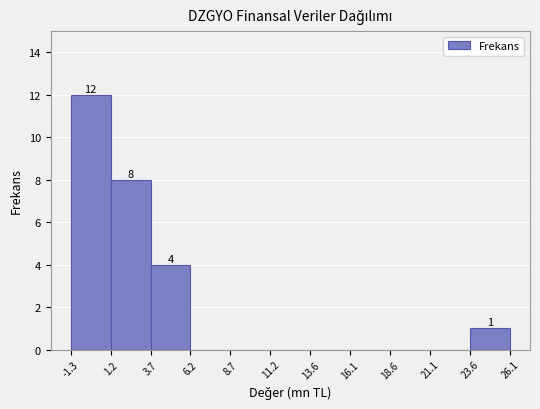

Over which range of the x-axis is the bar tallest?

-1.3 to 1.2